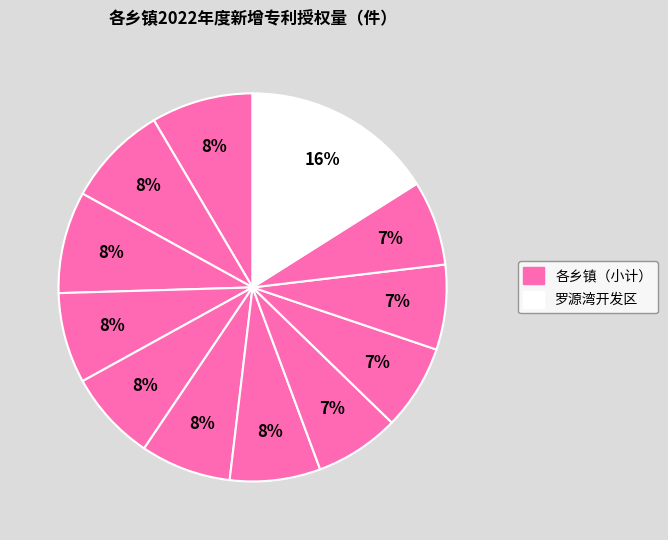

Count the number of slices in the pie.

12